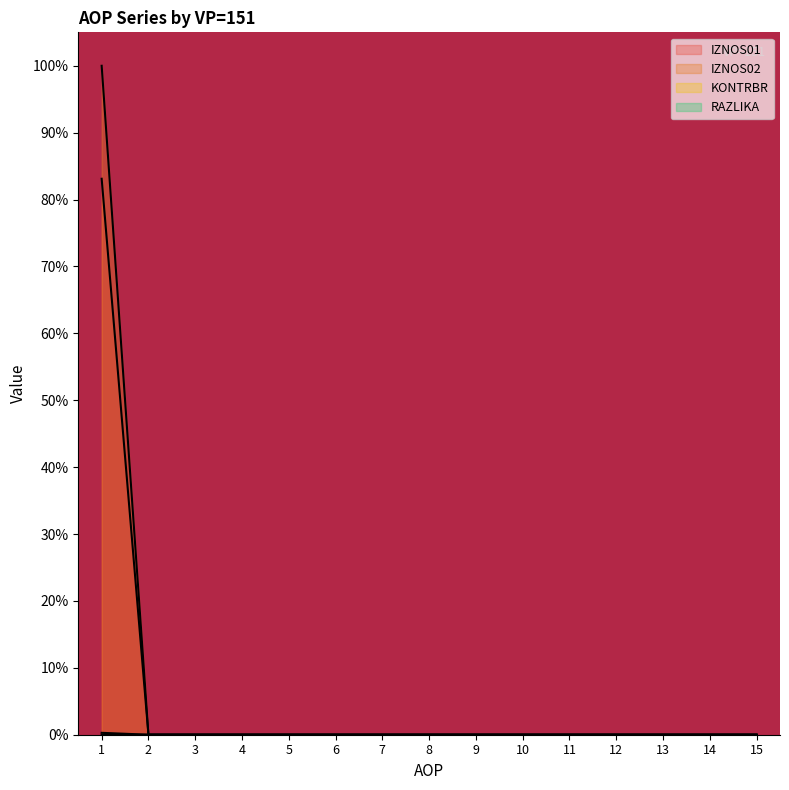

True or false: IZNOS01 and IZNOS02 intersect in this chart.

False